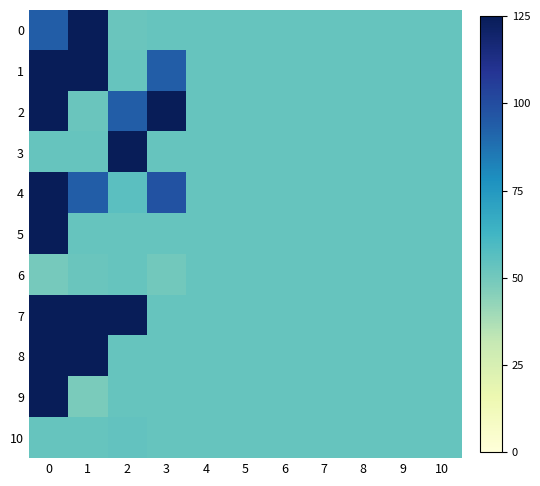

Reading left to right, list all the values displayed in this chart.

0: 0=94	1=194	2=52	3=53	4=53	5=53	6=53	7=53	8=53	9=53	10=53
1: 0=185	1=287	2=53	3=94	4=53	5=53	6=53	7=53	8=53	9=53	10=53
2: 0=194	1=52	2=94	3=275	4=53	5=53	6=53	7=53	8=53	9=53	10=53
3: 0=53	1=53	2=348	3=53	4=53	5=53	6=53	7=53	8=53	9=53	10=53
4: 0=188	1=94	2=56	3=98	4=53	5=53	6=53	7=53	8=53	9=53	10=53
5: 0=295	1=53	2=53	3=53	4=53	5=53	6=53	7=53	8=53	9=53	10=53
6: 0=49	1=52	2=53	3=50	4=53	5=53	6=53	7=53	8=53	9=53	10=53
7: 0=619	1=194	2=200	3=53	4=53	5=53	6=53	7=53	8=53	9=53	10=53
8: 0=704	1=187	2=53	3=53	4=53	5=53	6=53	7=53	8=53	9=53	10=53
9: 0=290	1=48	2=53	3=53	4=53	5=53	6=53	7=53	8=53	9=53	10=53
10: 0=53	1=53	2=54	3=53	4=53	5=53	6=53	7=53	8=53	9=53	10=53